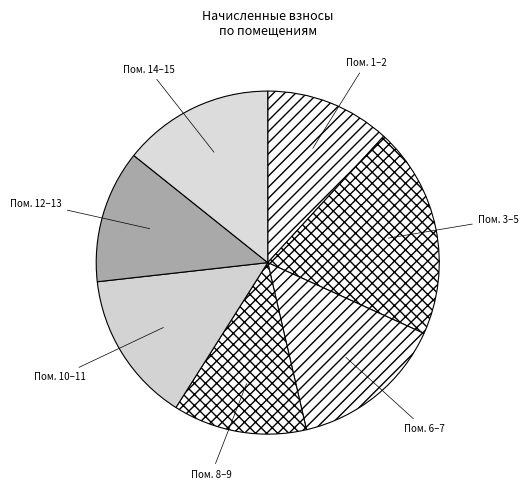

Is the sum of Пом. 3–5 and Пом. 14–15 greater than half?

No